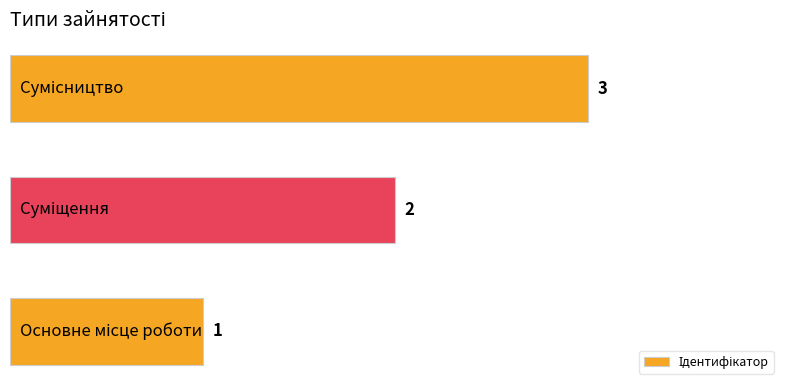

What is the maximum value shown in the chart?

3